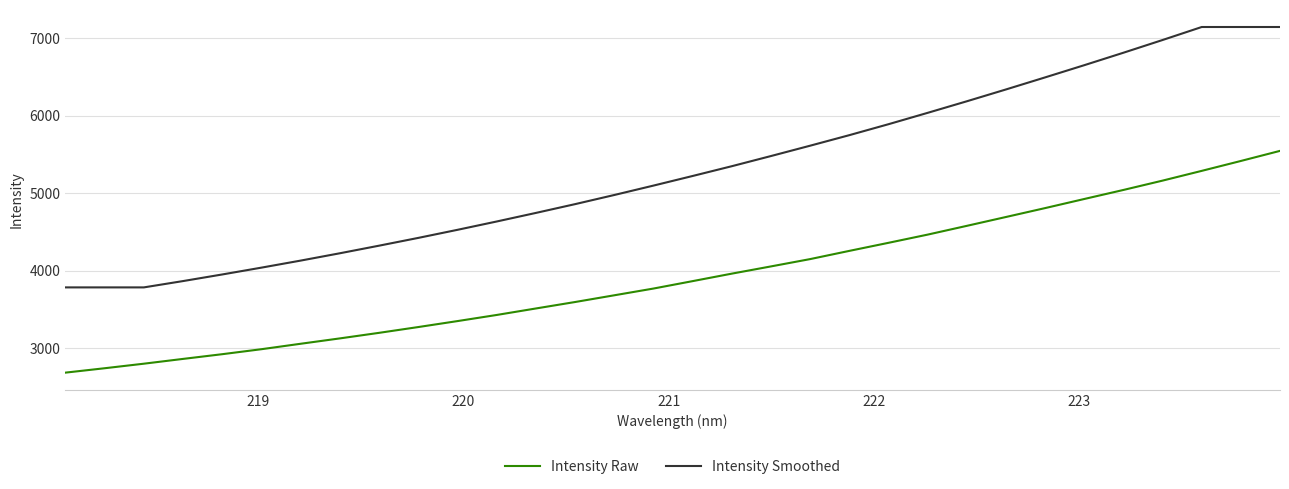

Which series has the widest spread of values?

Intensity Smoothed